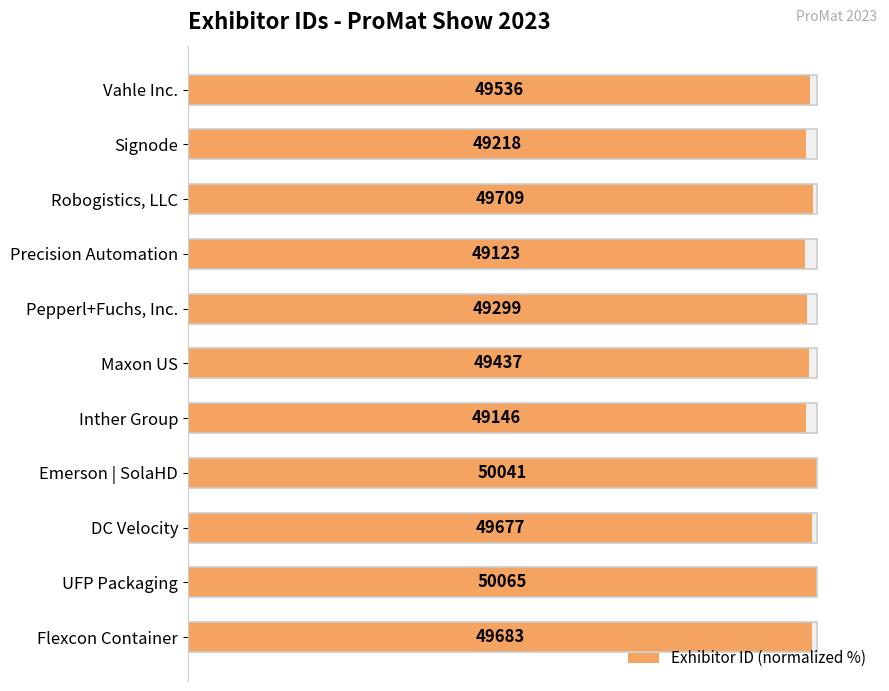

True or false: the data shows 166.8 at Inther Group.

False